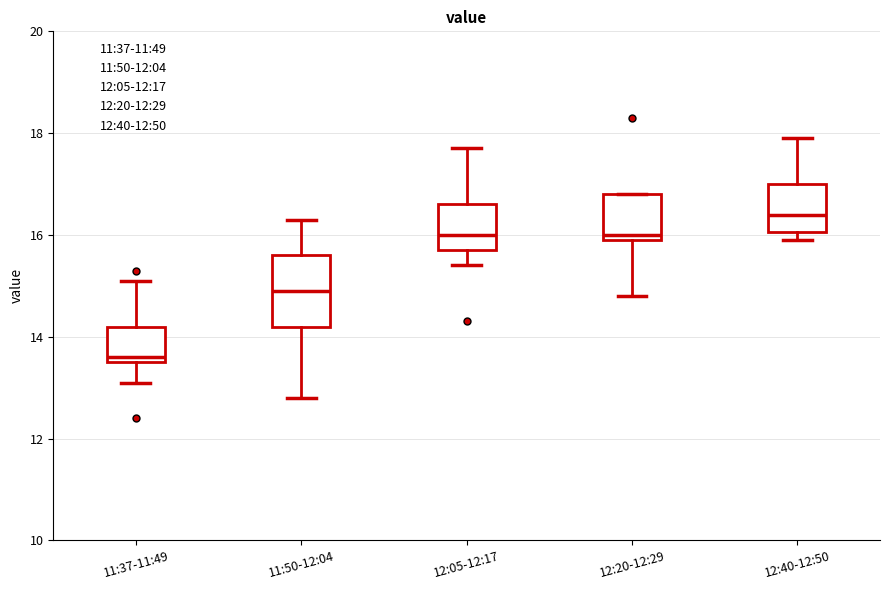

Comparing the boxes themselves (not the whiskers), which one is the tallest?

11:50-12:04